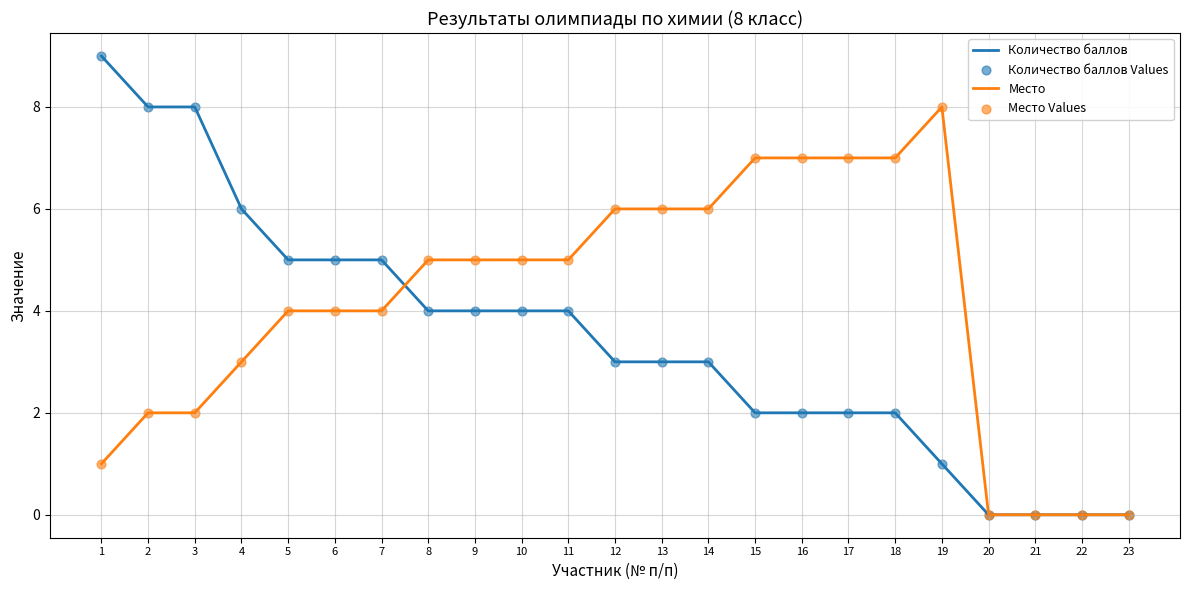

Which series has the largest total across all categories?

Место